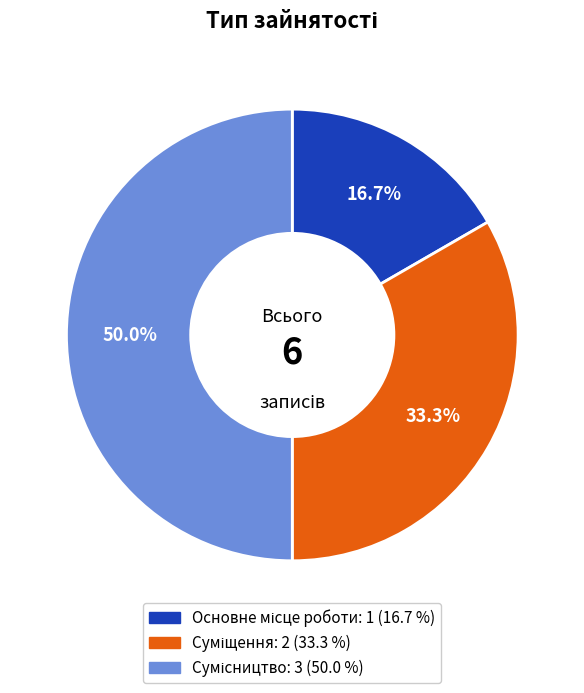

How many slices are in this pie chart?

3